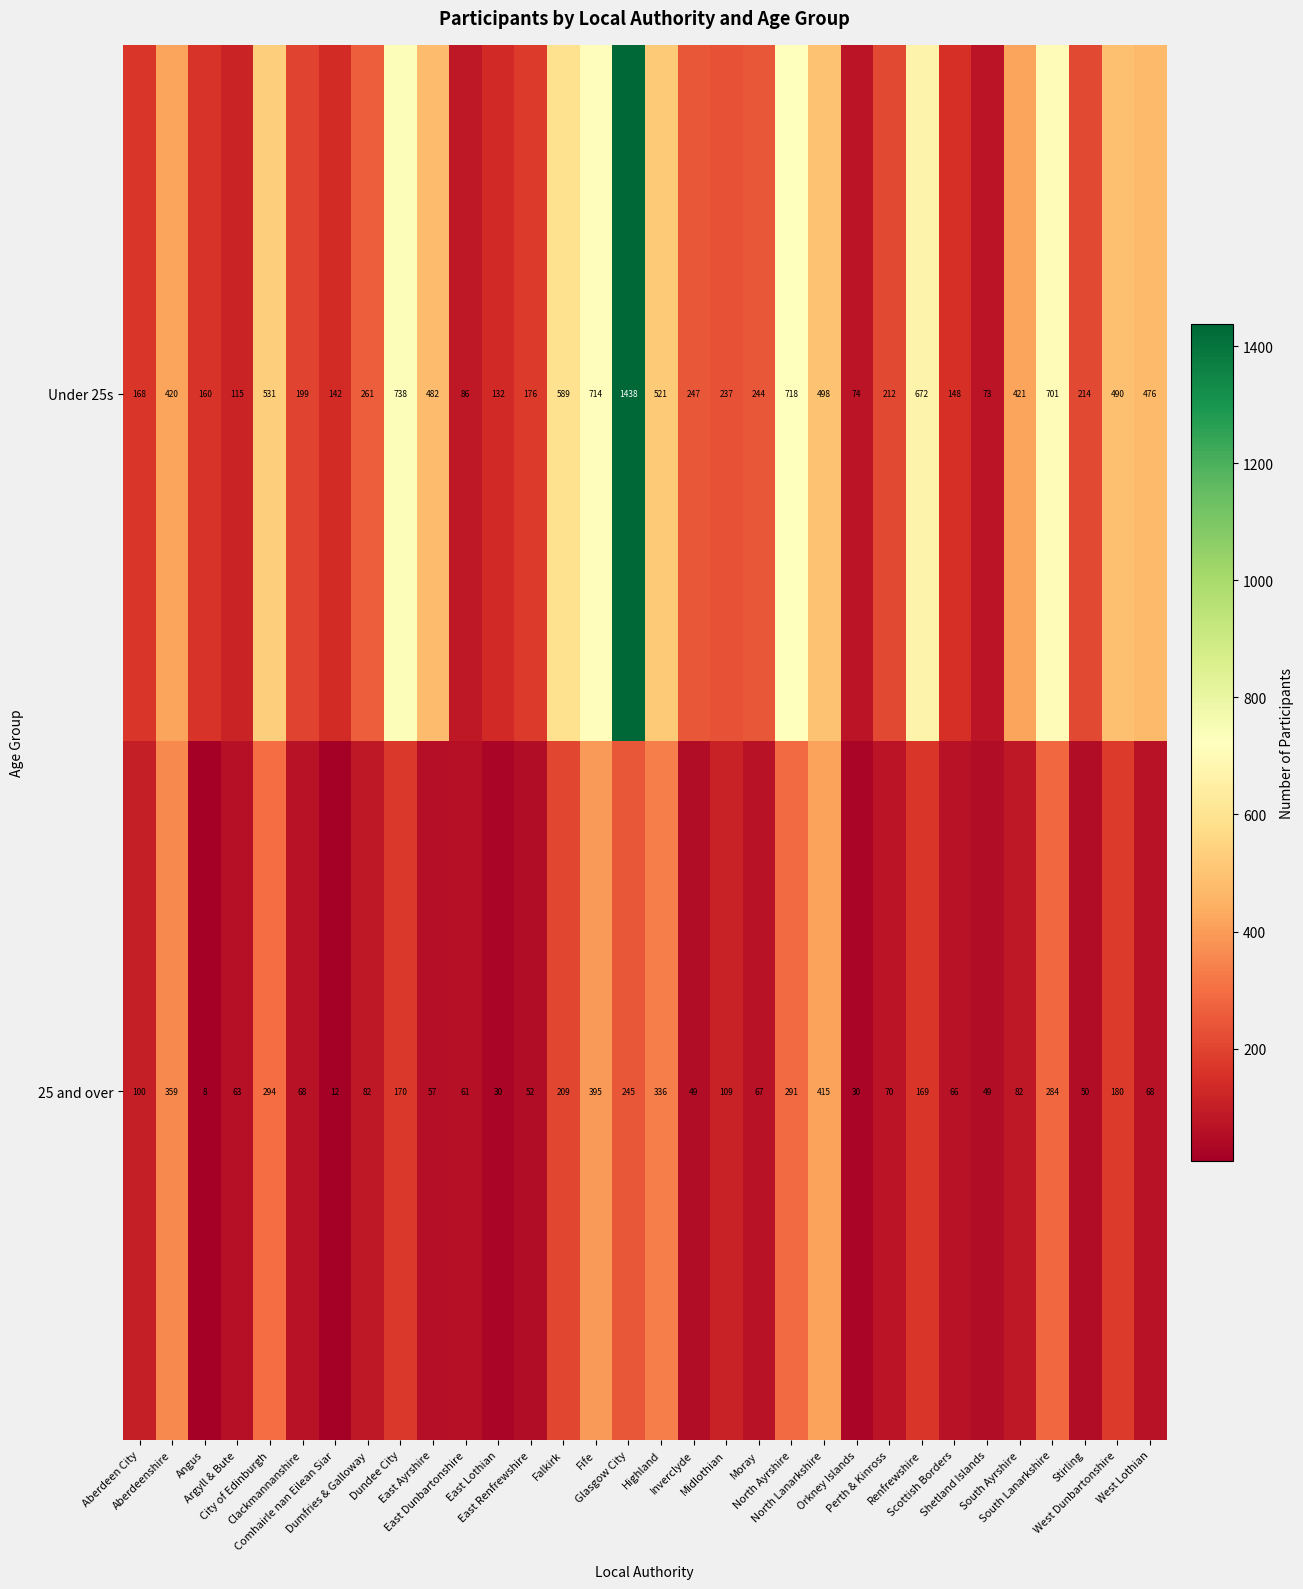

How many data points does each series have?

32